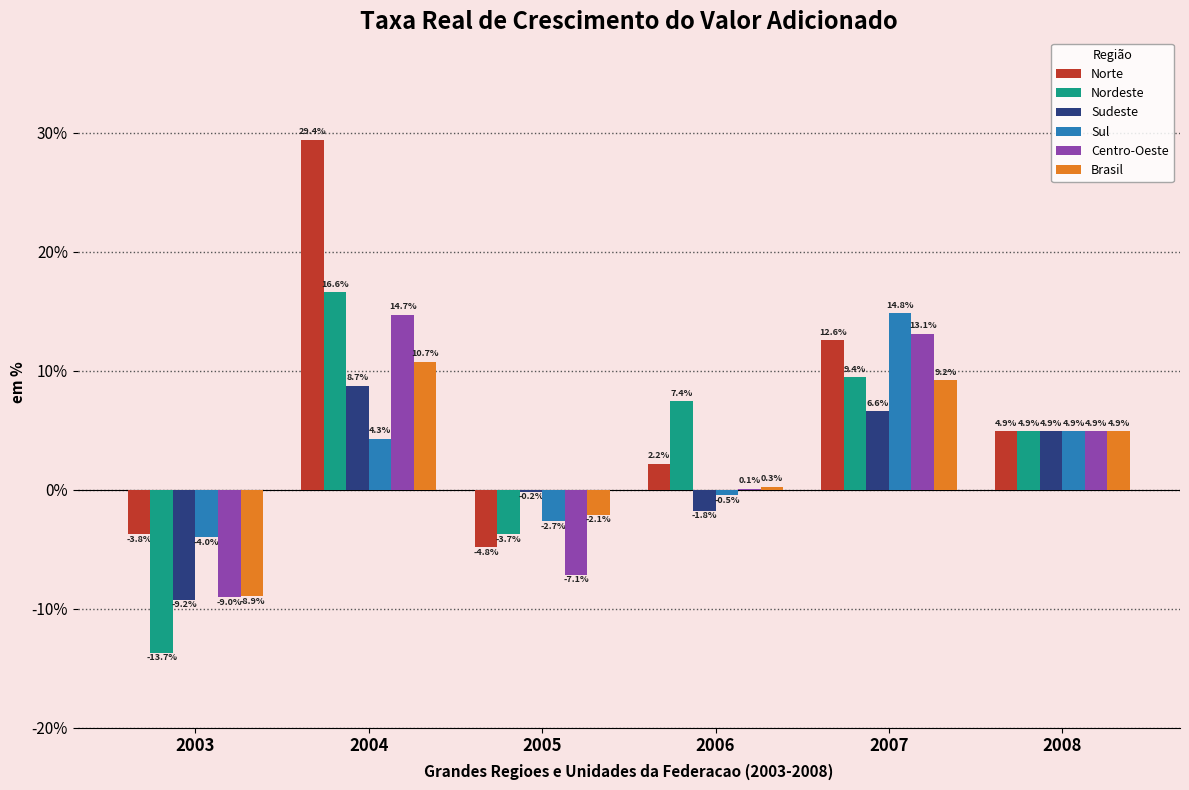

How many series are shown in this chart?

6